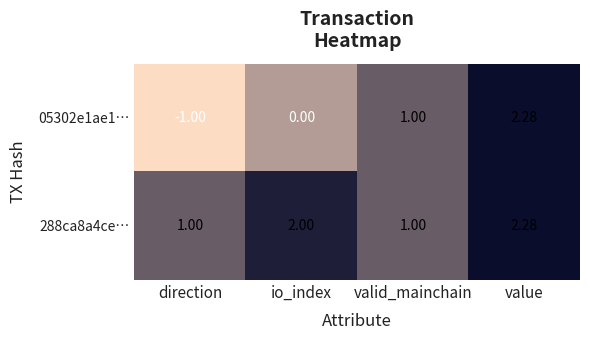

Is the value of 05302e1ae1… at value greater than the value of 288ca8a4ce… at io_index?

Yes